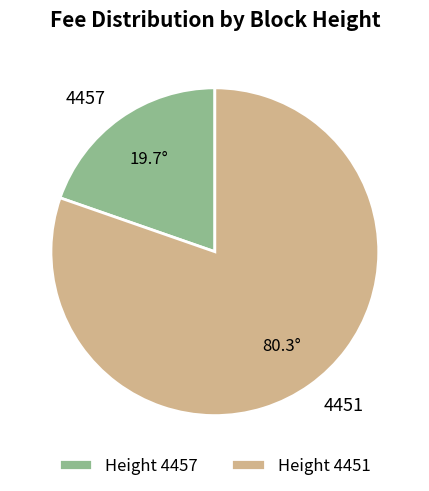

Which category has the biggest portion of the pie?

4451